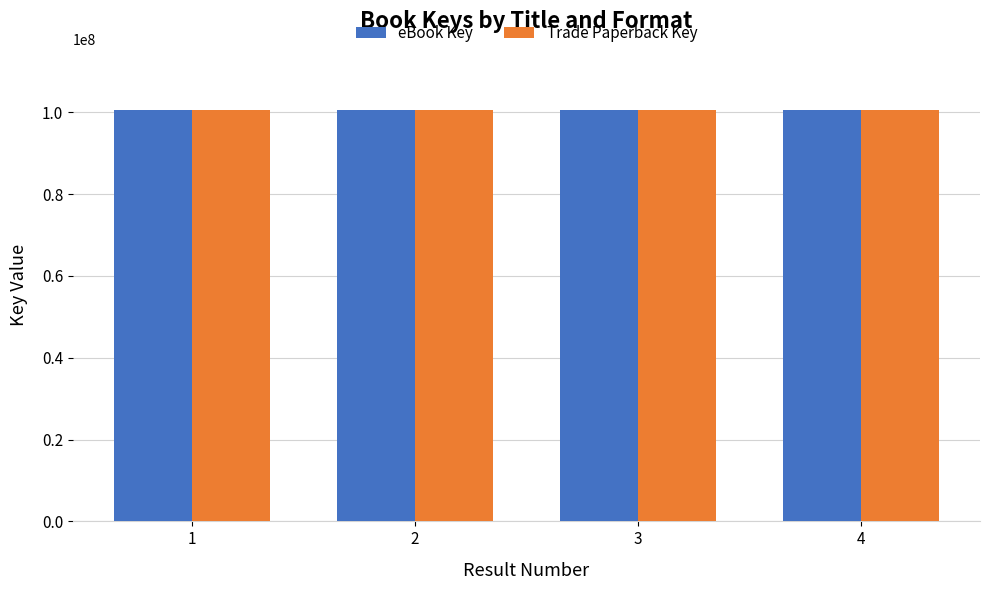

What is the sum of all eBook Key values?

401743200